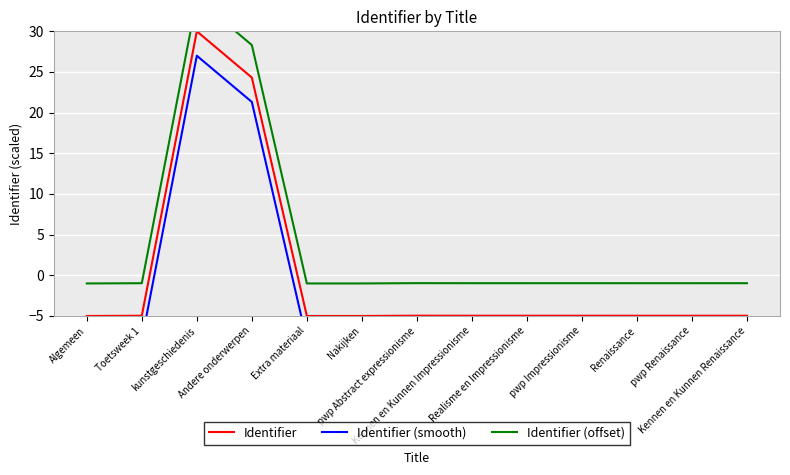

Does the chart display data point markers on the line(s)?

No